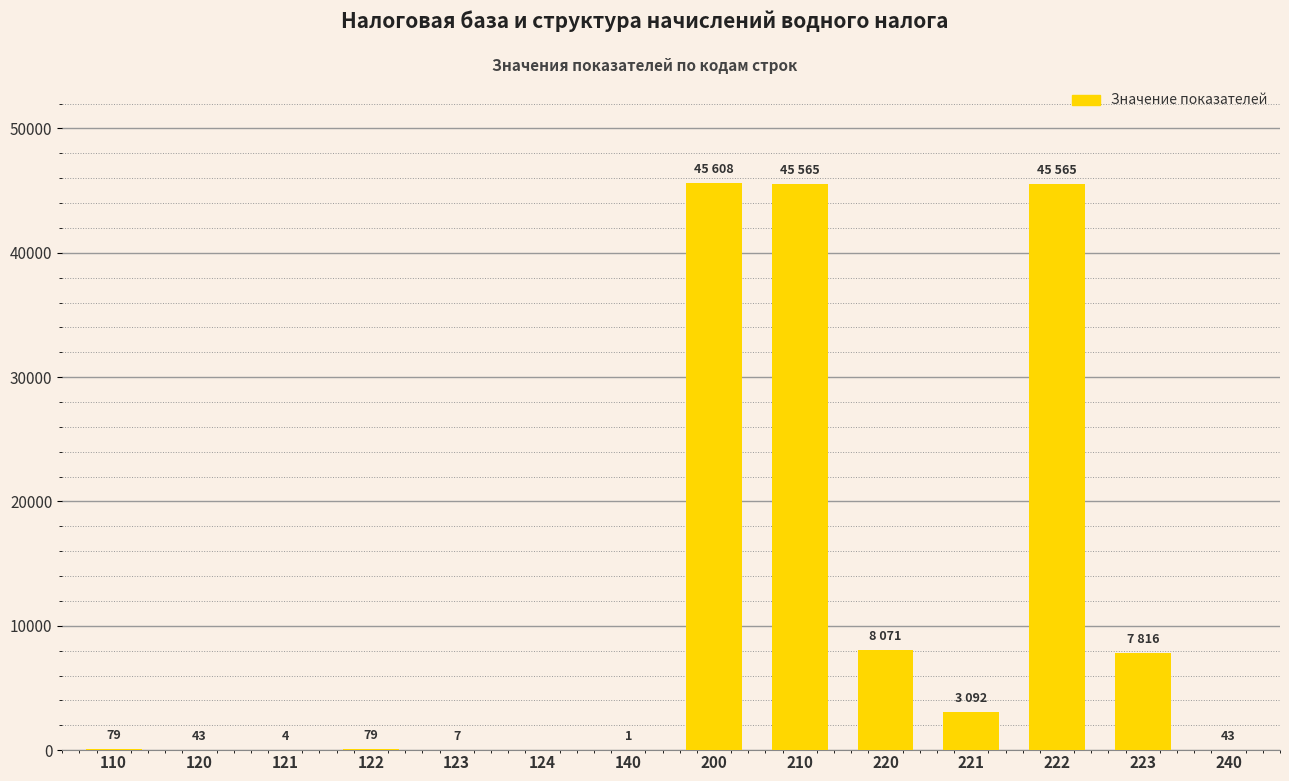

What is the maximum value shown in the chart?

45608